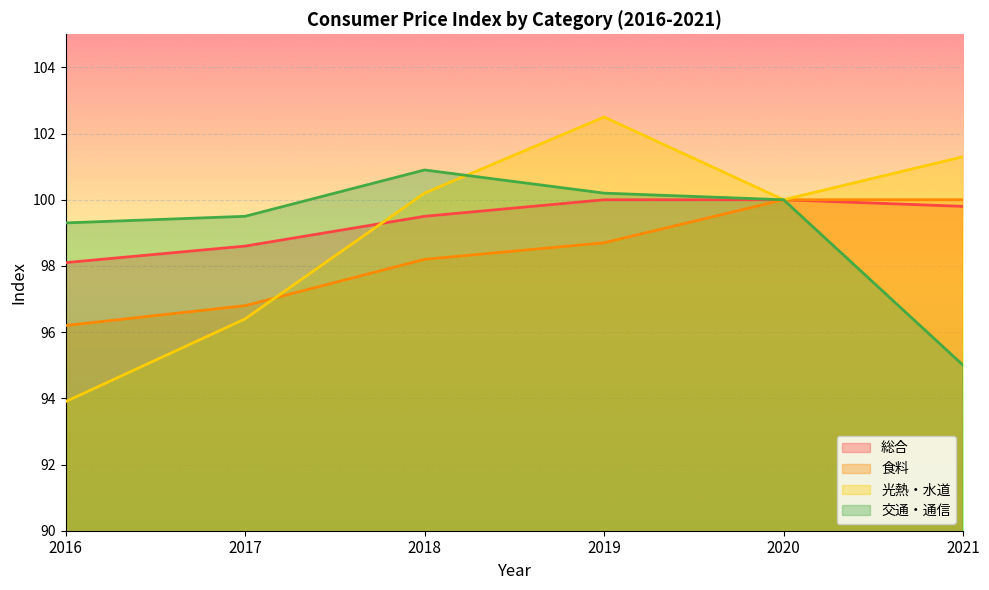

Where is 総合 nearest to the value 99?

2017